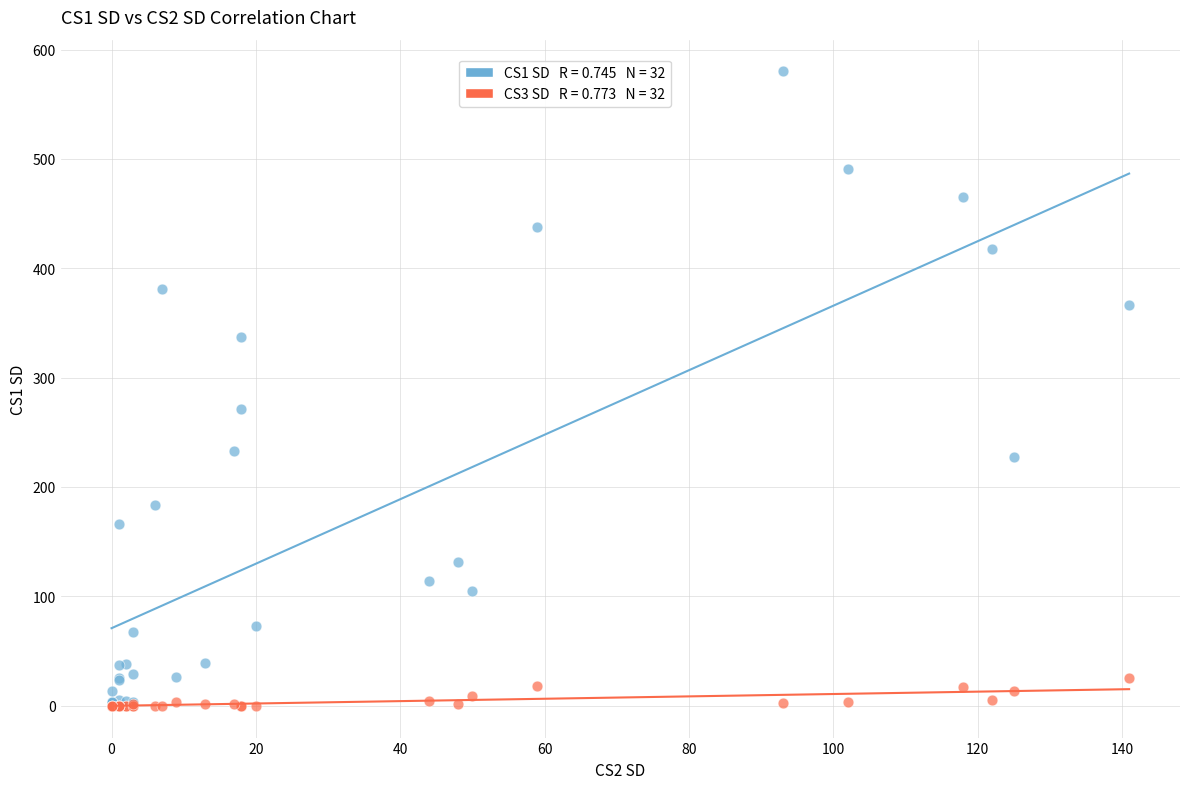

Across all series, what Y value is closest to 290?

271